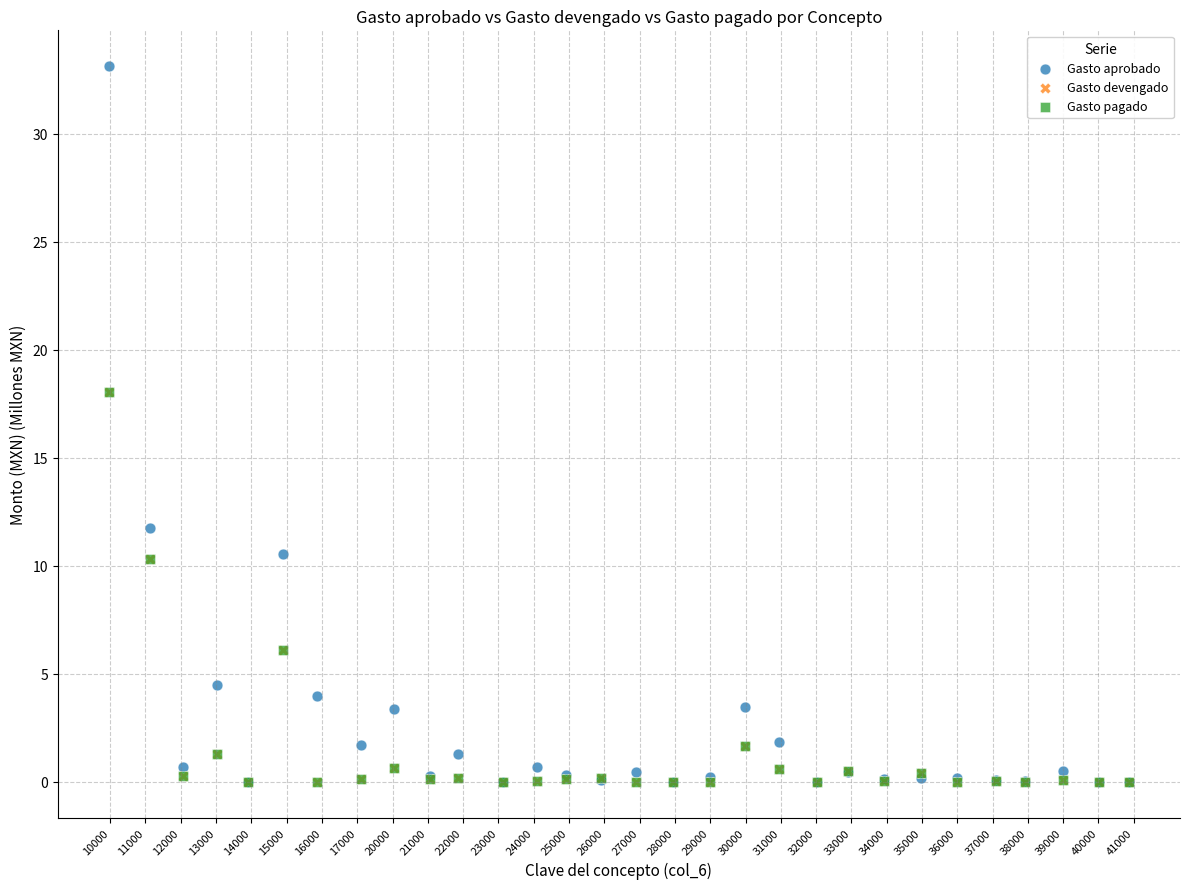

What are all the series names shown in the legend?

Gasto aprobado, Gasto devengado, Gasto pagado